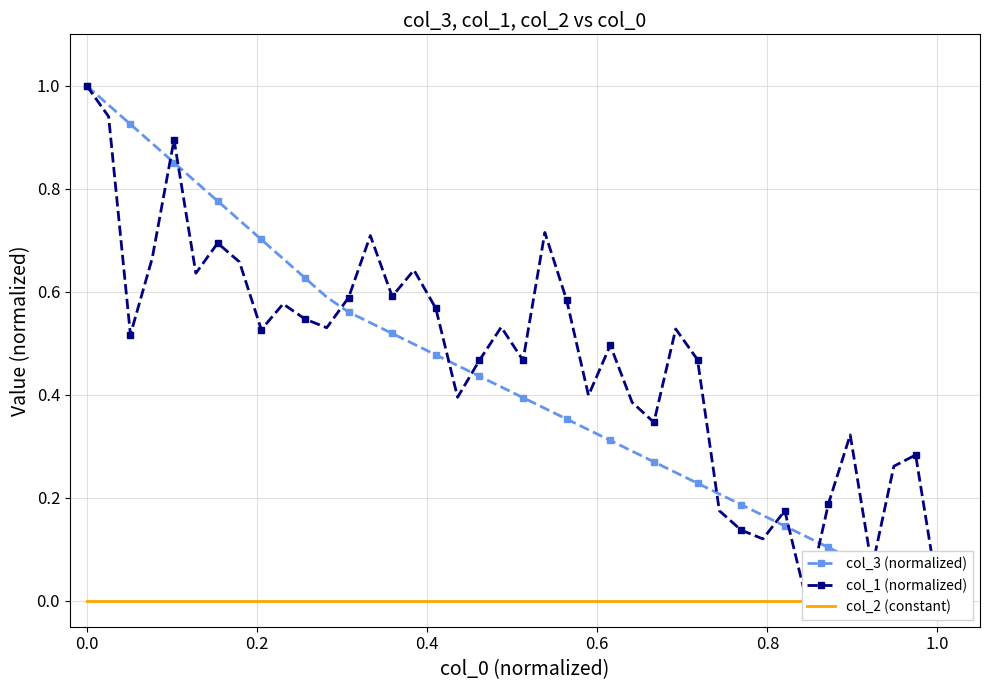

Is the value of col_2 (constant) at 11 greater than the value of col_1 (normalized) at 28?

No